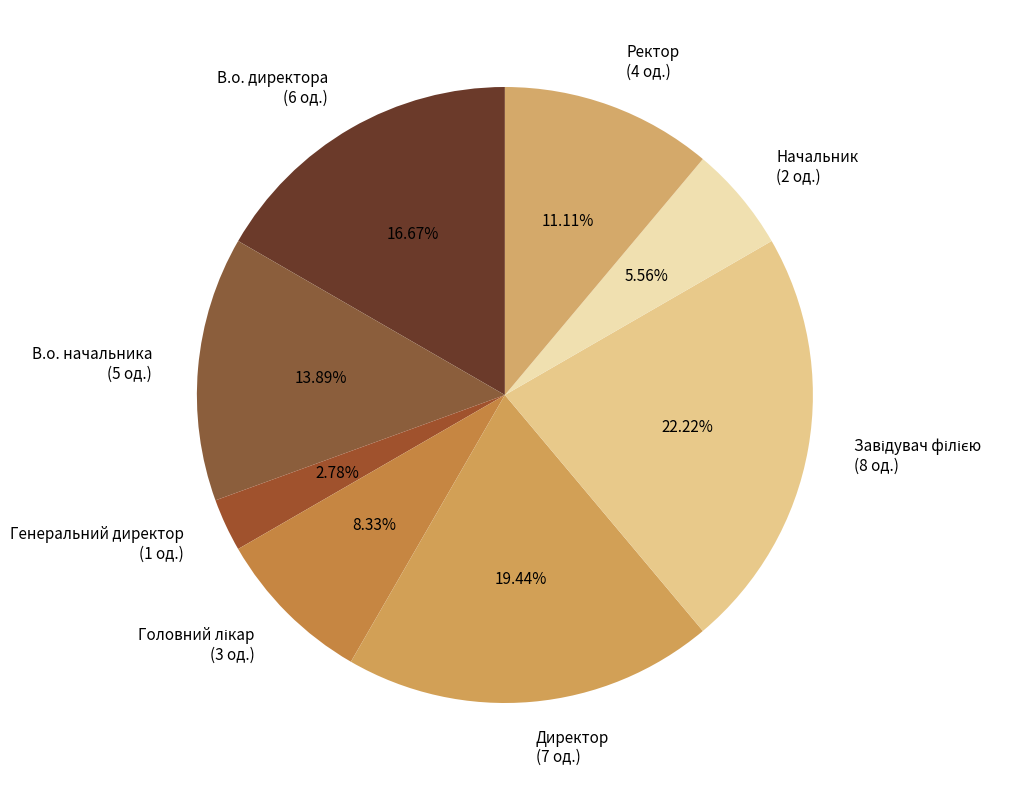

Do В.о. начальника (5 од.) and Ректор (4 од.) together represent more than half of the pie?

No